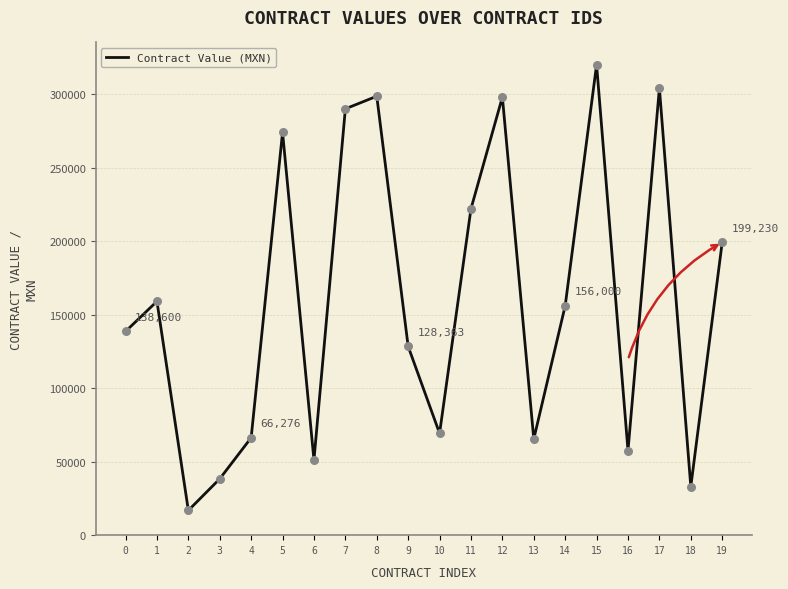

Which has a higher value, 19 or 12?

12